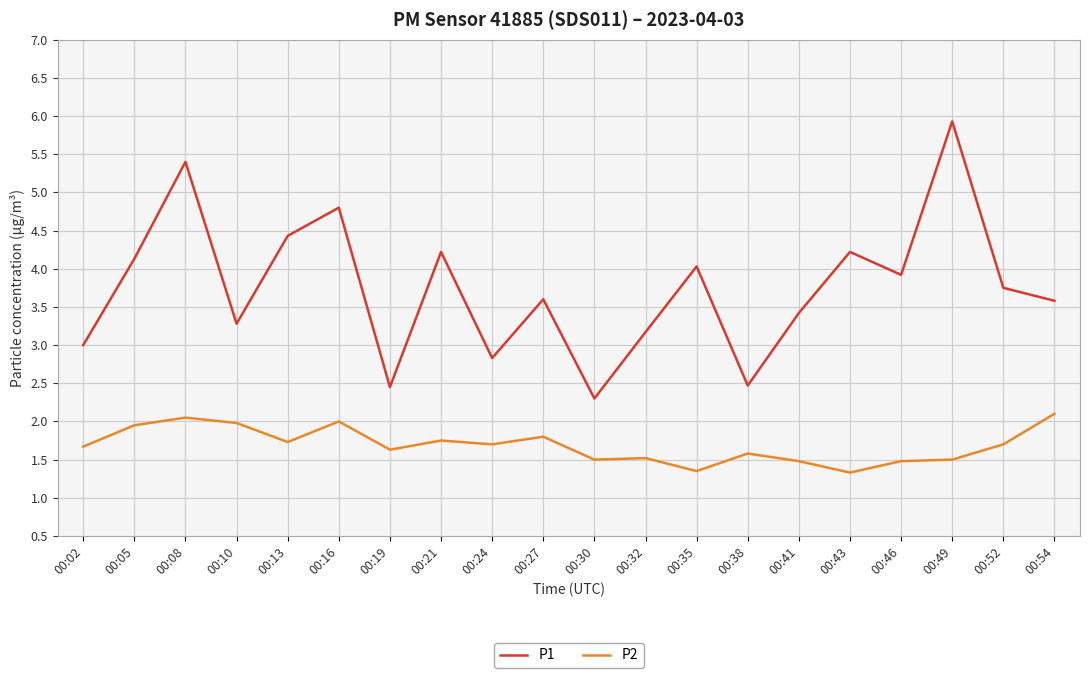

What is the total value across all series at 00:08?

7.5